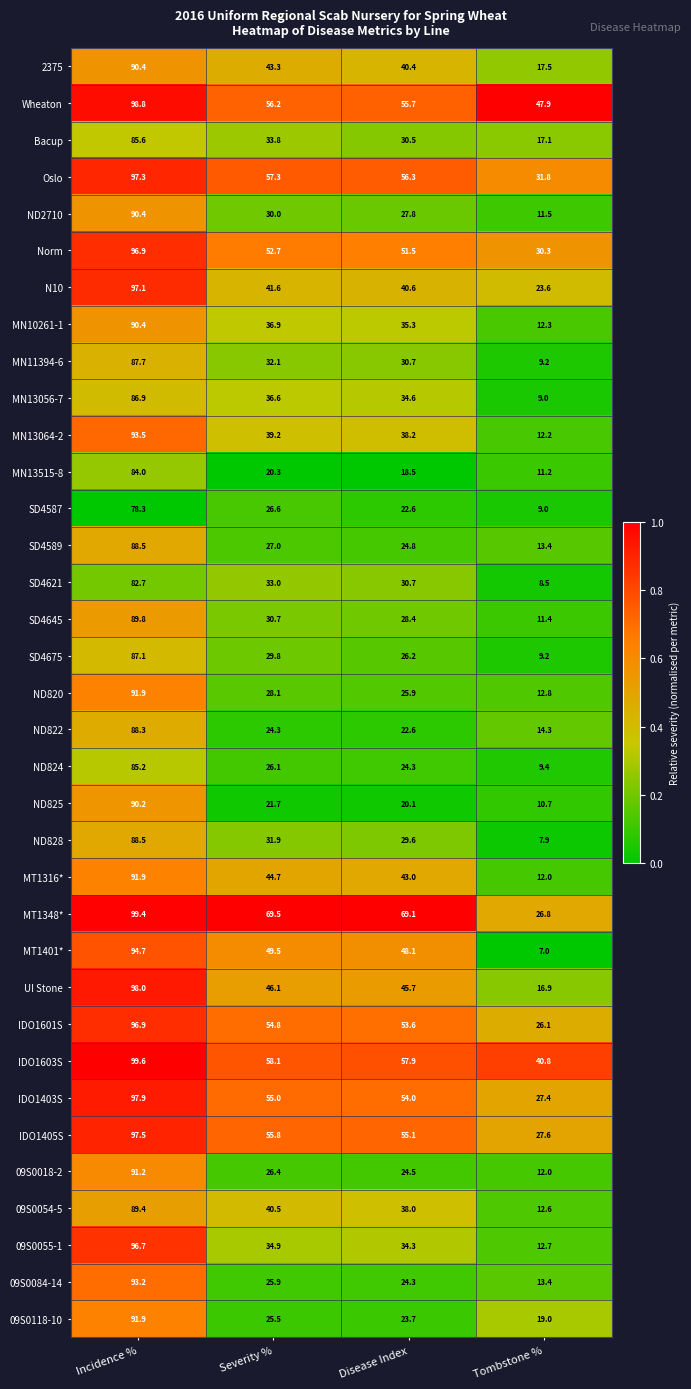

True or false: MT1316* has a value of 12.0 at Tombstone %.

True